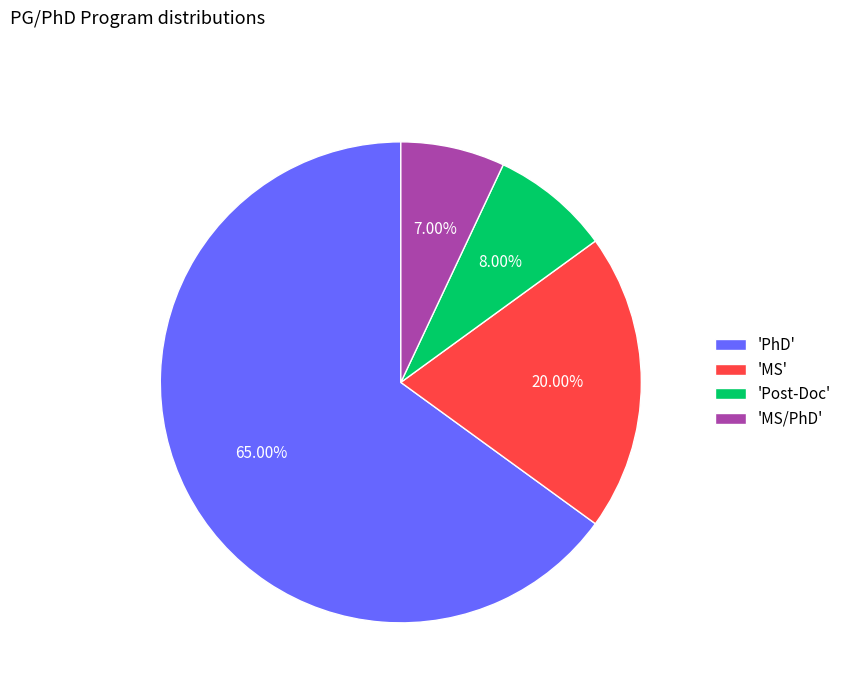

Is the sum of 'PhD' and 'Post-Doc' greater than half?

Yes